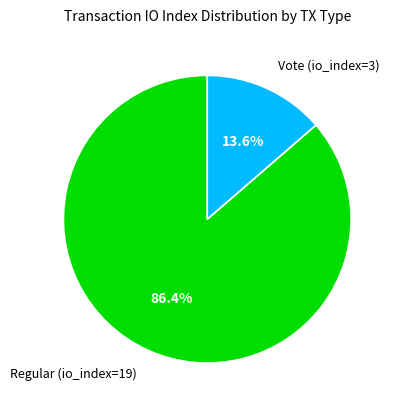

Rank the categories by value from lowest to highest.

Vote (io_index=3), Regular (io_index=19)